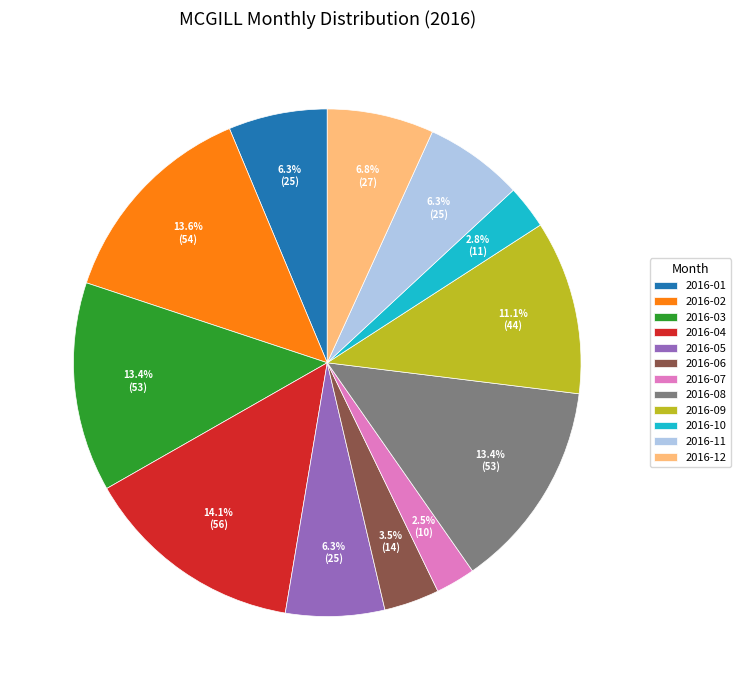

Do 2016-02 and 2016-11 together represent more than half of the pie?

No